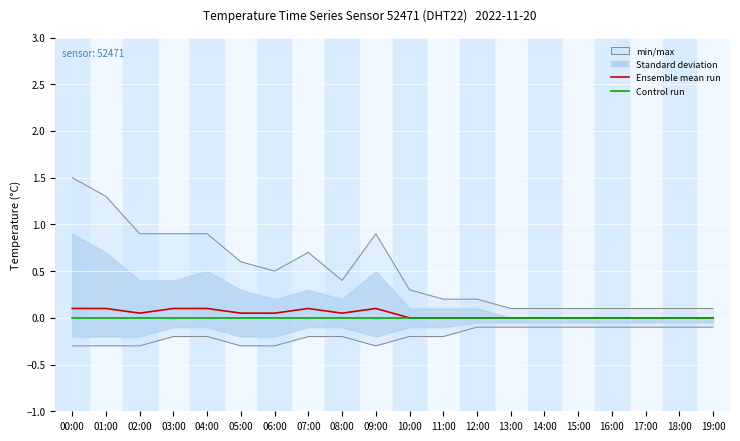

What position from the left is 14:00?

15